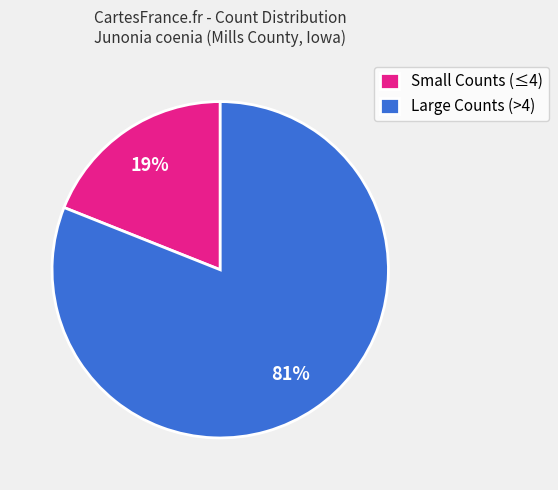

Rank the categories by value from highest to lowest.

Large Counts (>4), Small Counts (≤4)